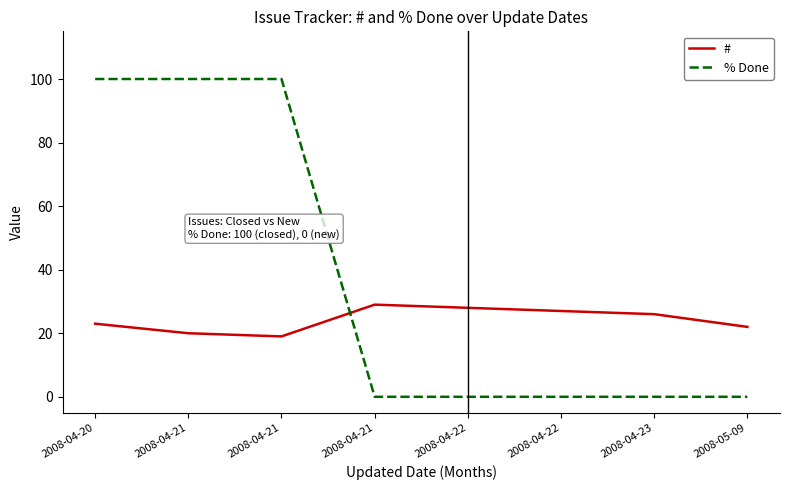

Rank the series at 2008-04-21 from lowest to highest value.

#, % Done